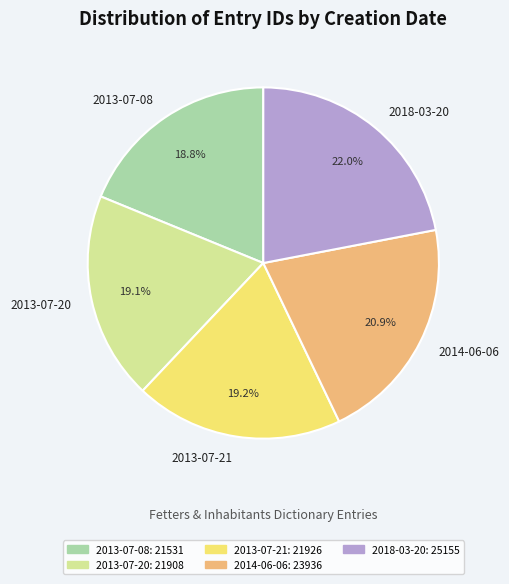

Count the number of slices in the pie.

5